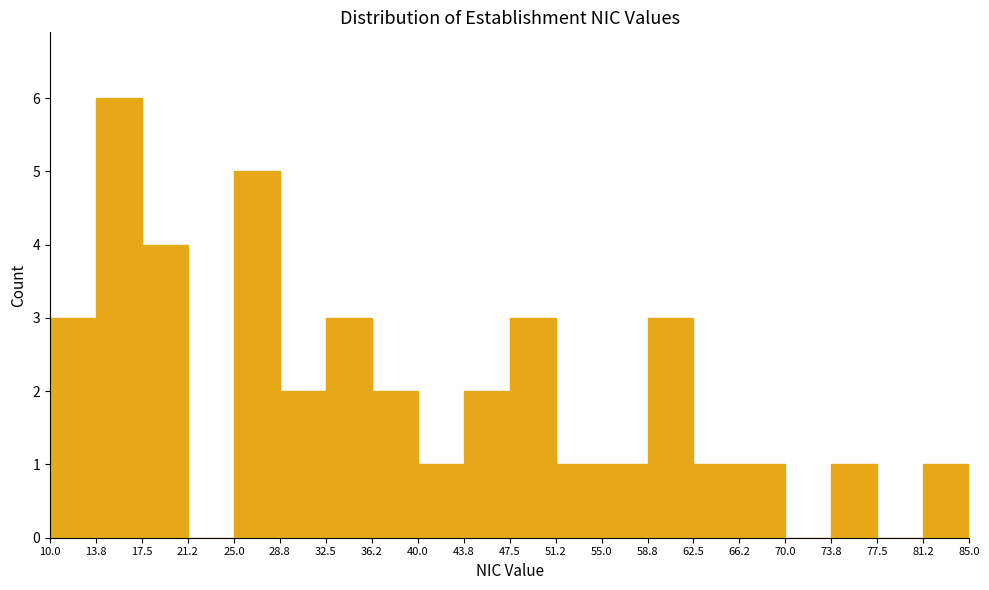

Reading left to right, transcribe this chart: for each bar, give the range it covers on the x-axis and its height. The values are not printed on the chart, so give them approximately, as read against the axis.

10.0 to 13.8: 3
13.8 to 17.5: 6
17.5 to 21.2: 4
21.2 to 25.0: 0
25.0 to 28.8: 5
28.8 to 32.5: 2
32.5 to 36.2: 3
36.2 to 40.0: 2
40.0 to 43.8: 1
43.8 to 47.5: 2
47.5 to 51.2: 3
51.2 to 55.0: 1
55.0 to 58.8: 1
58.8 to 62.5: 3
62.5 to 66.2: 1
66.2 to 70.0: 1
70.0 to 73.8: 0
73.8 to 77.5: 1
77.5 to 81.2: 0
81.2 to 85.0: 1